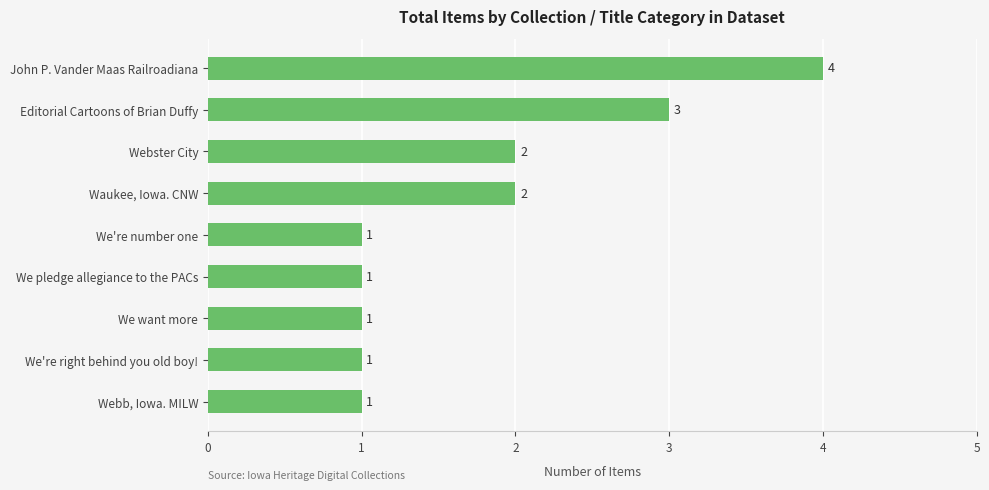

What is the sum of all values?

16